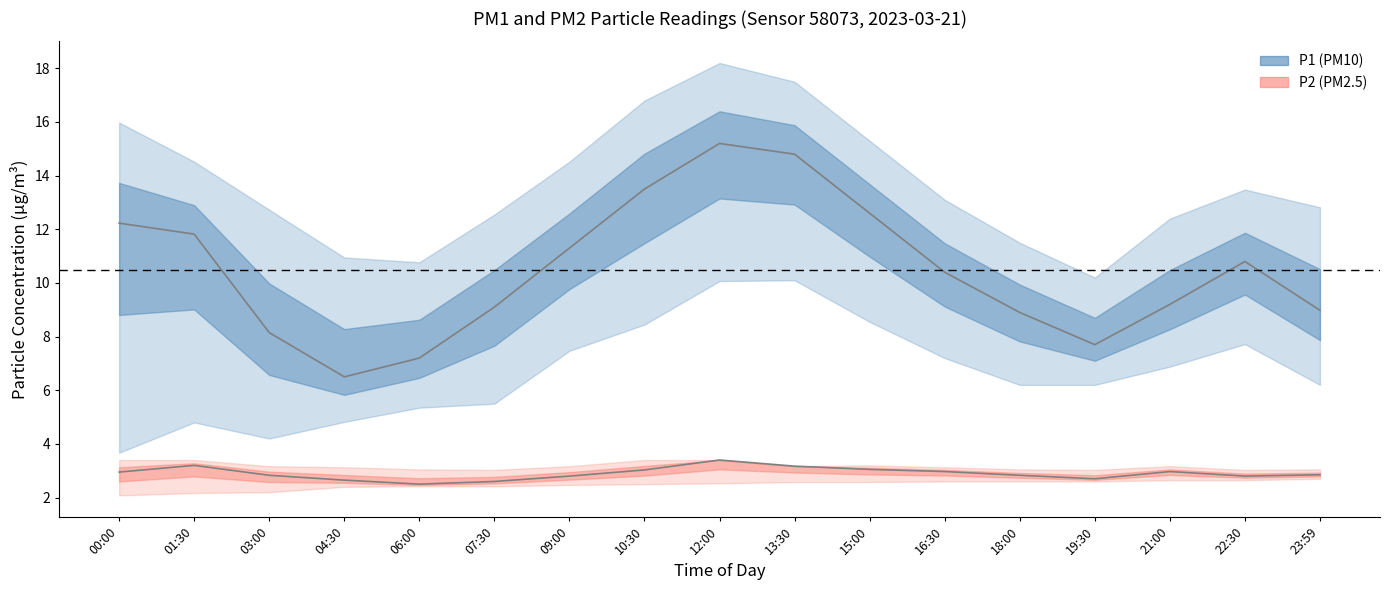

True or false: P2_lower and P2 intersect in this chart.

False